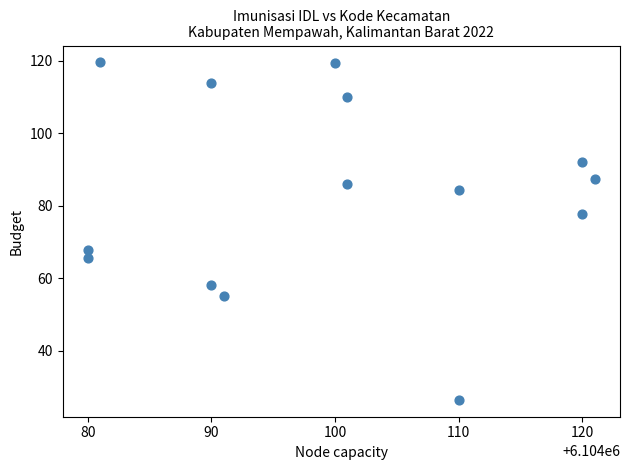

What is the range of X values (max minus min)?

41.0